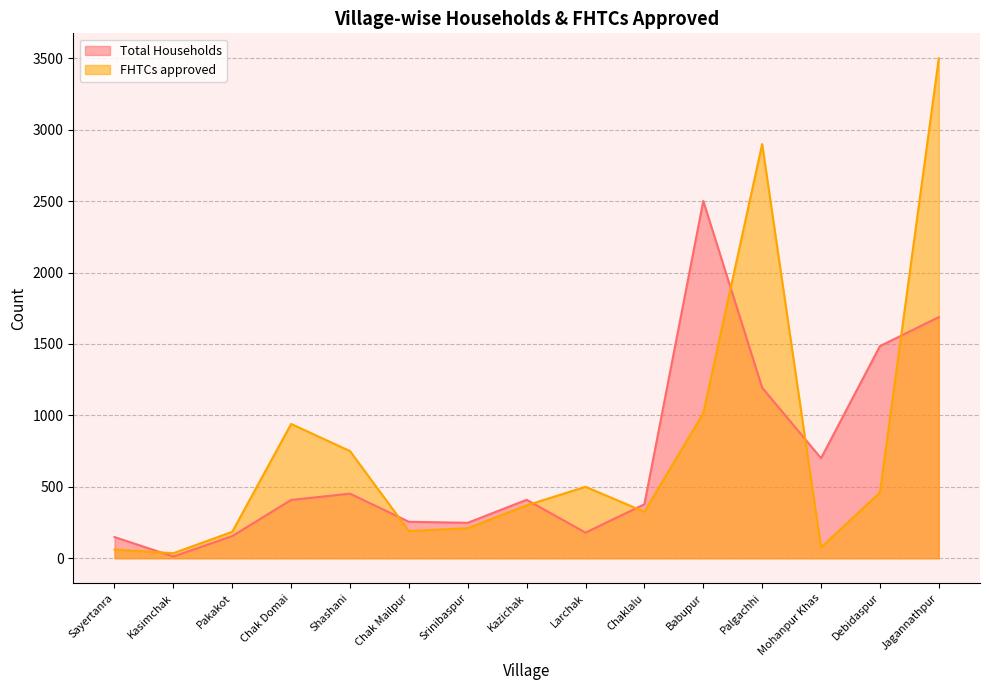

How many values in the Total Households series are below 408?

7